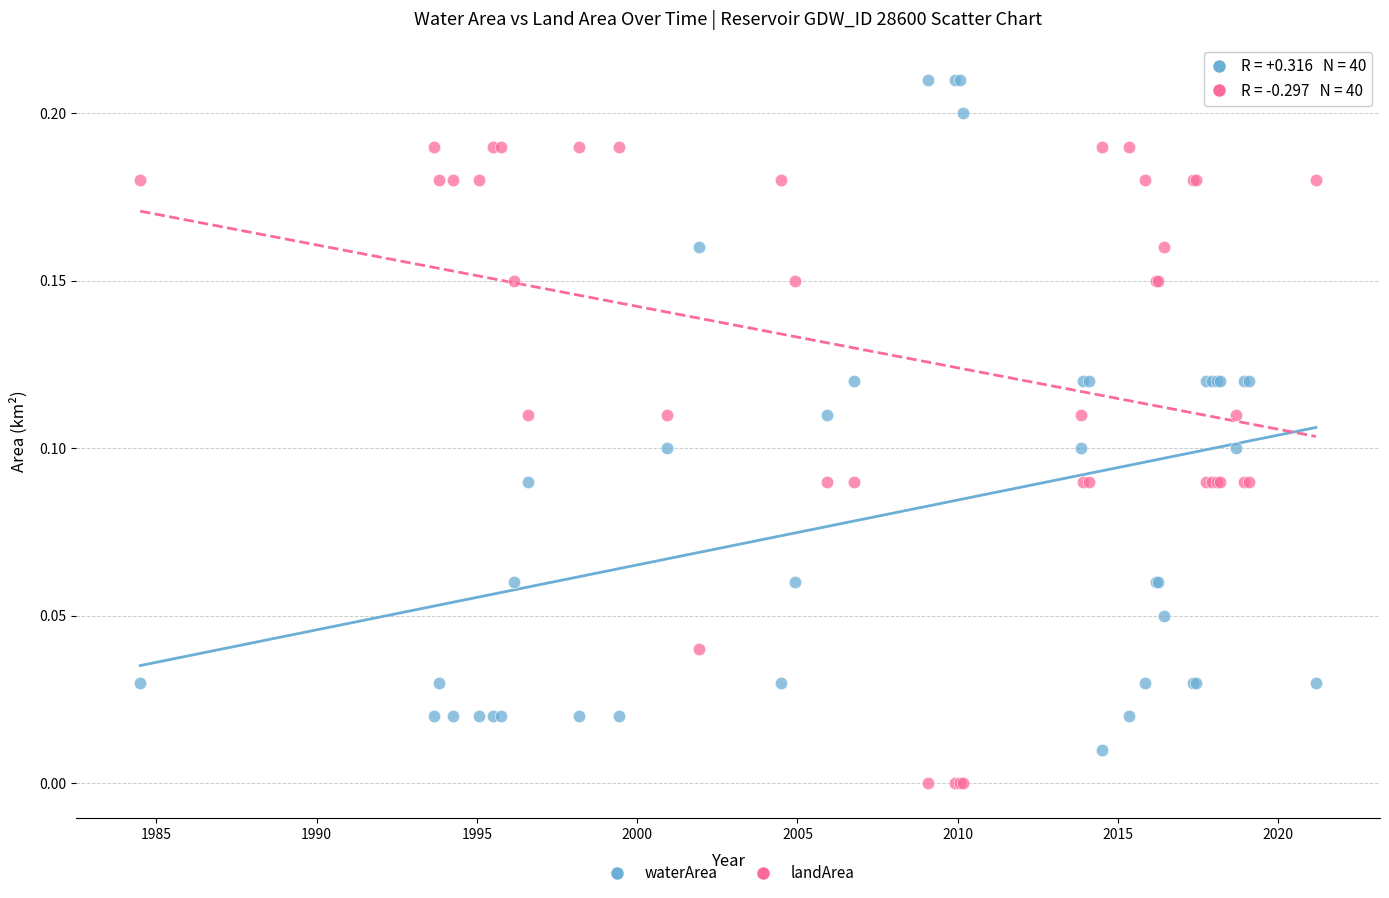

What is the X range (max minus min) for the scatter plot?

36.7